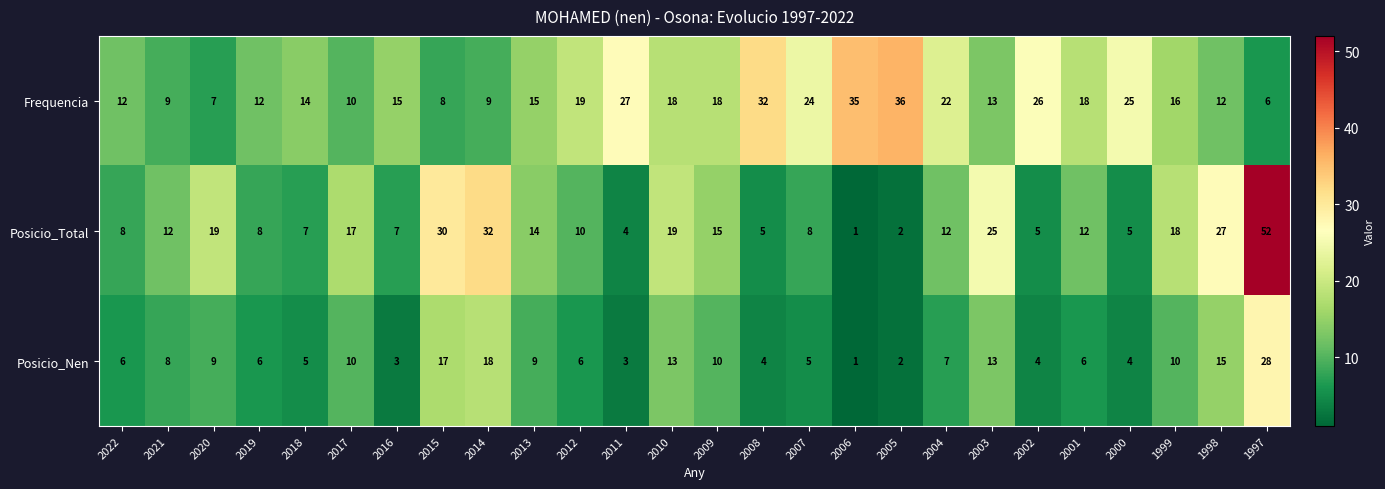

What is the spread (max minus min) of values at 2019?

6